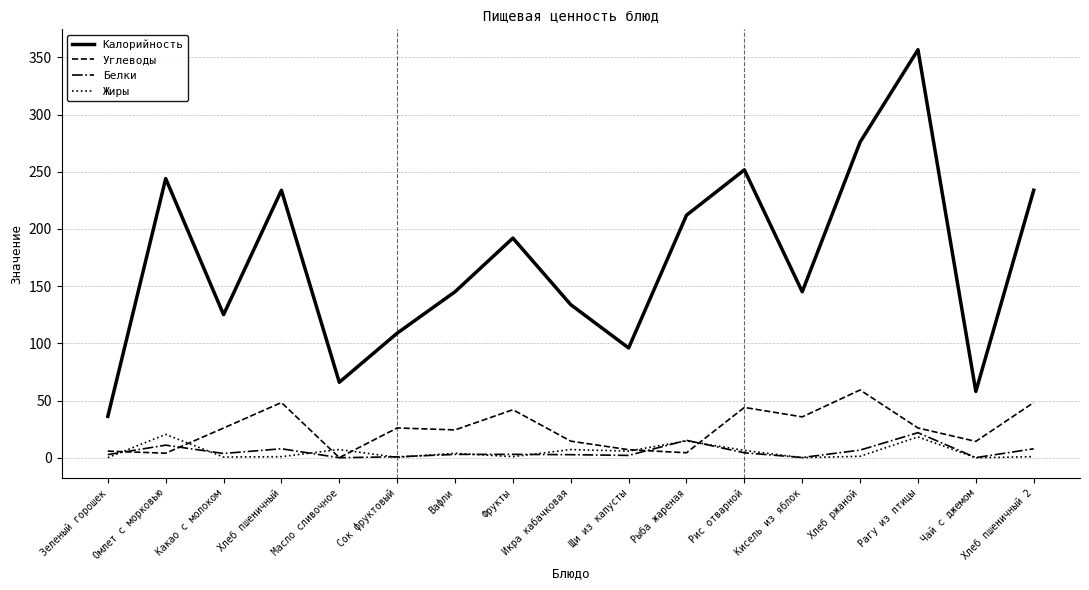

The value of Углеводы at Вафли is 7.9. True or false?

False